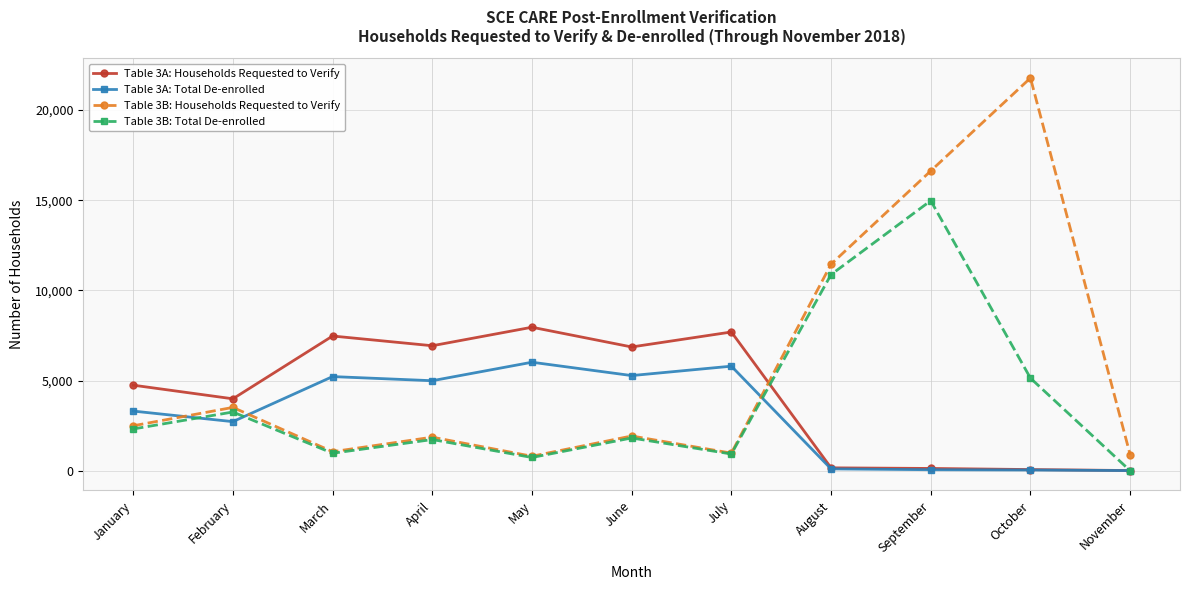

What are all the series names shown in the legend?

Table 3A: Households Requested to Verify, Table 3A: Total De-enrolled, Table 3B: Households Requested to Verify, Table 3B: Total De-enrolled